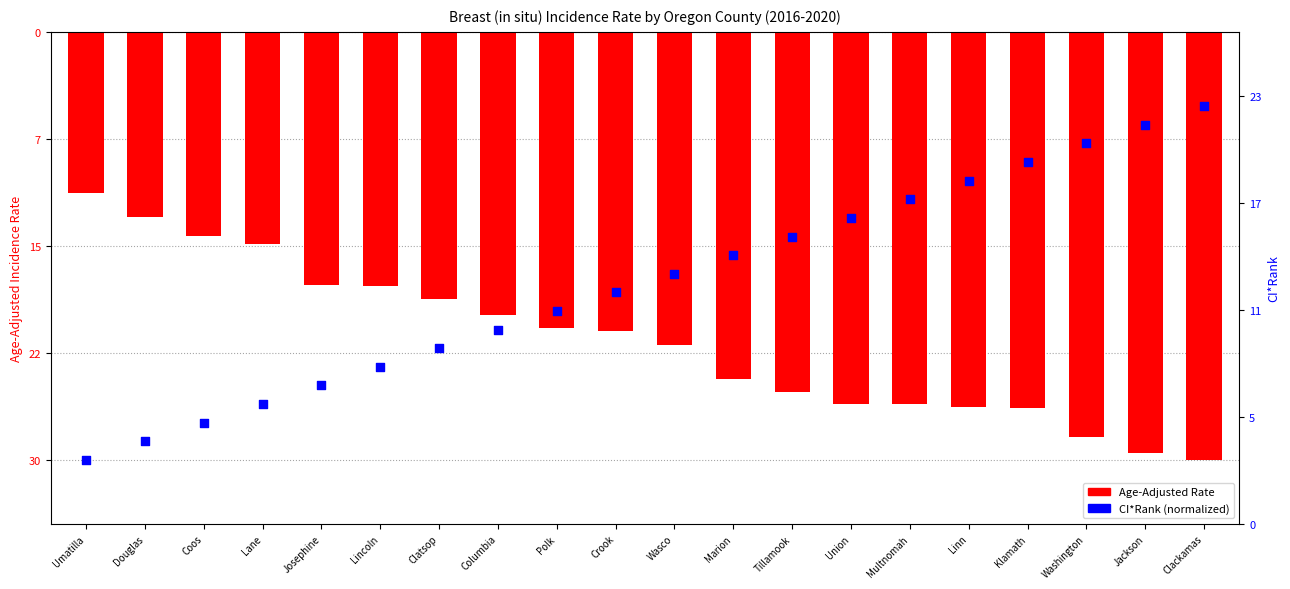

Is the value of Age-Adjusted Rate at Umatilla greater than the value of CI*Rank (normalized) at Clackamas?

No